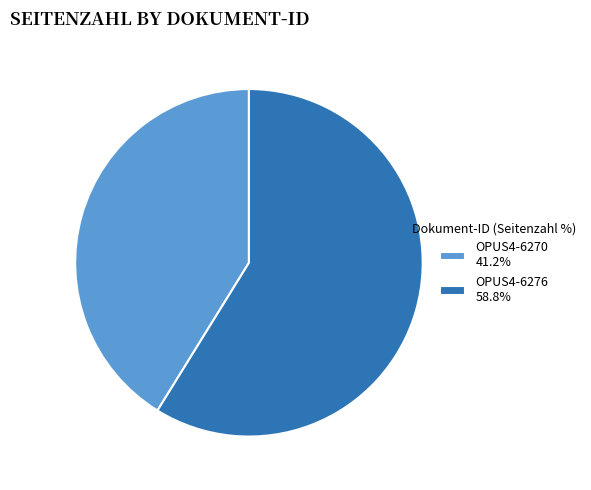

Combined, do OPUS4-6276 58.8% and OPUS4-6270 41.2% account for over 50%?

Yes